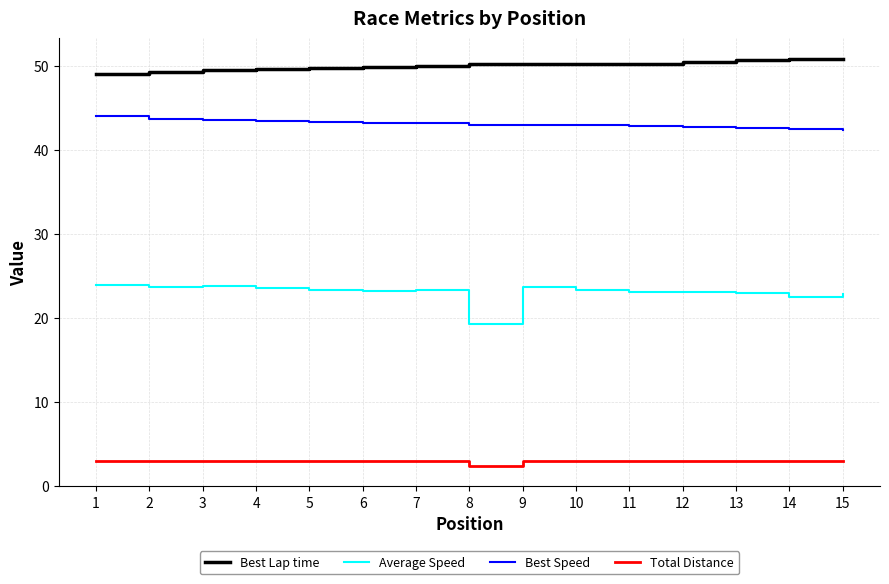

What is the difference between the highest and lowest values at 4?

46.6